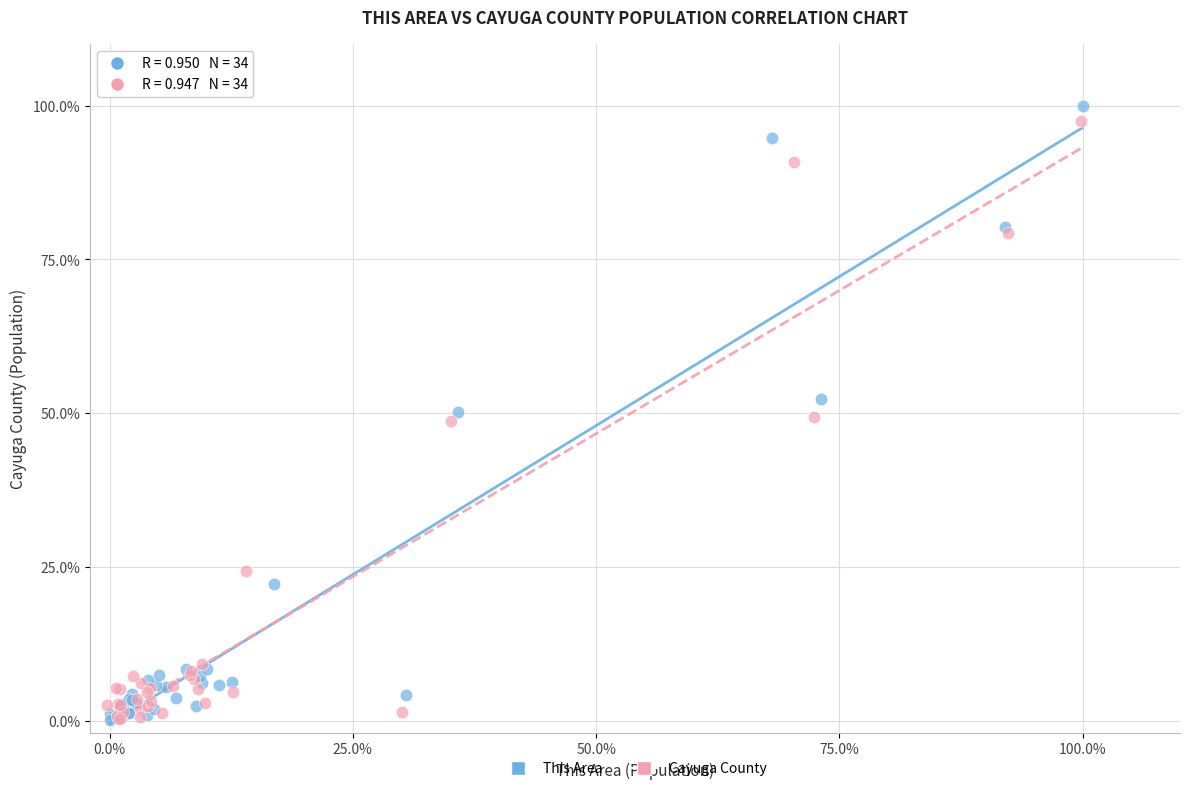

Which series has the widest spread of Y values?

This Area